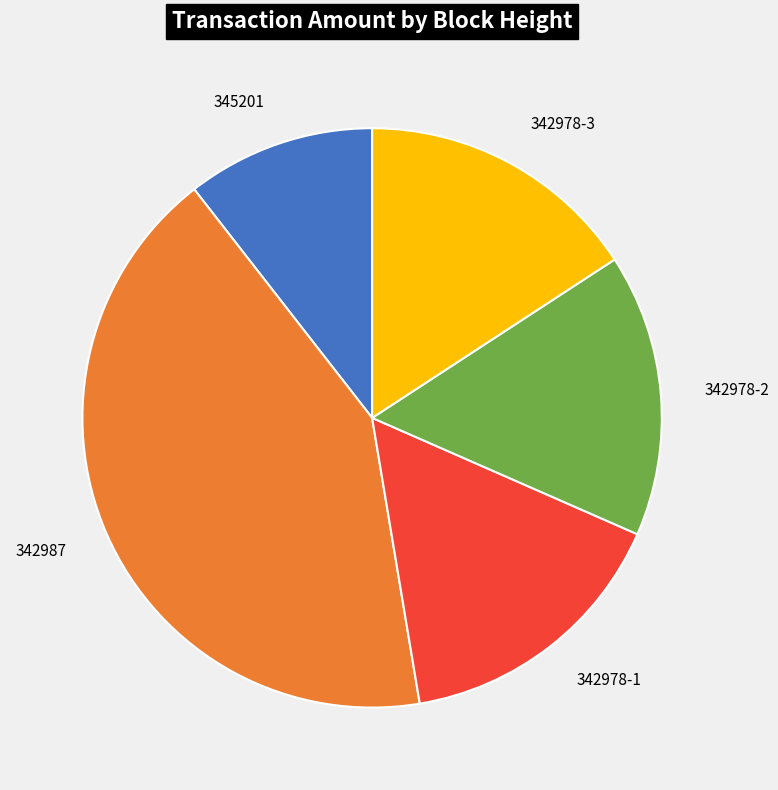

Does any single category account for the majority?

No